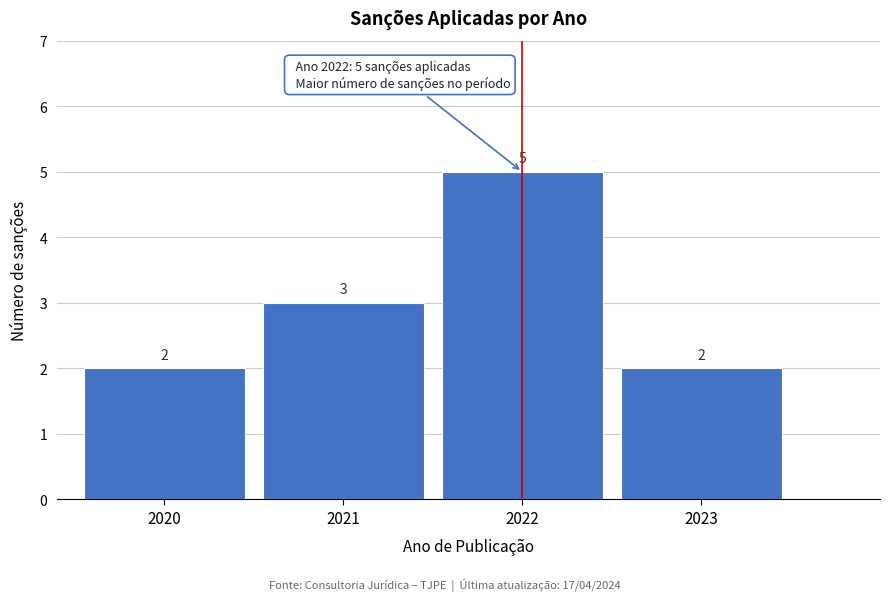

Reading right to left, list all the values displayed in this chart.

2023=2	2022=5	2021=3	2020=2